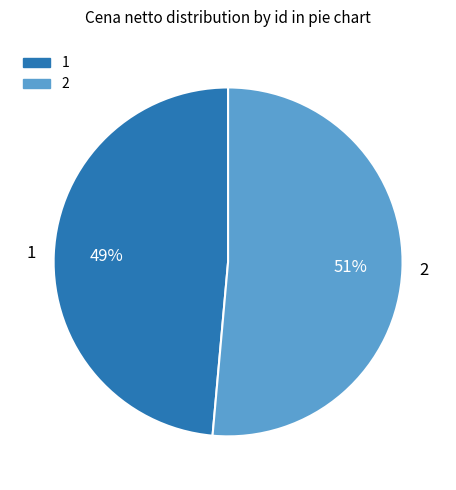

Which has a higher value, 2 or 1?

2